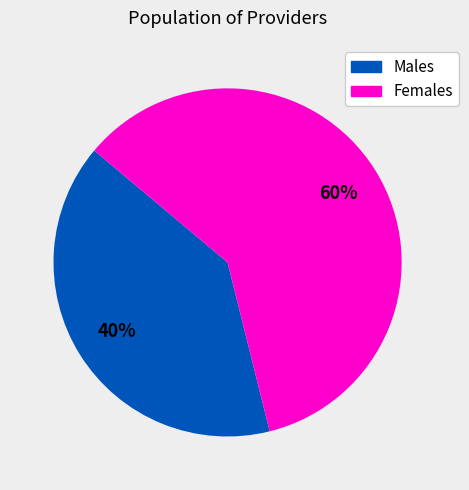

Is there any slice that represents more than half of the pie?

Yes